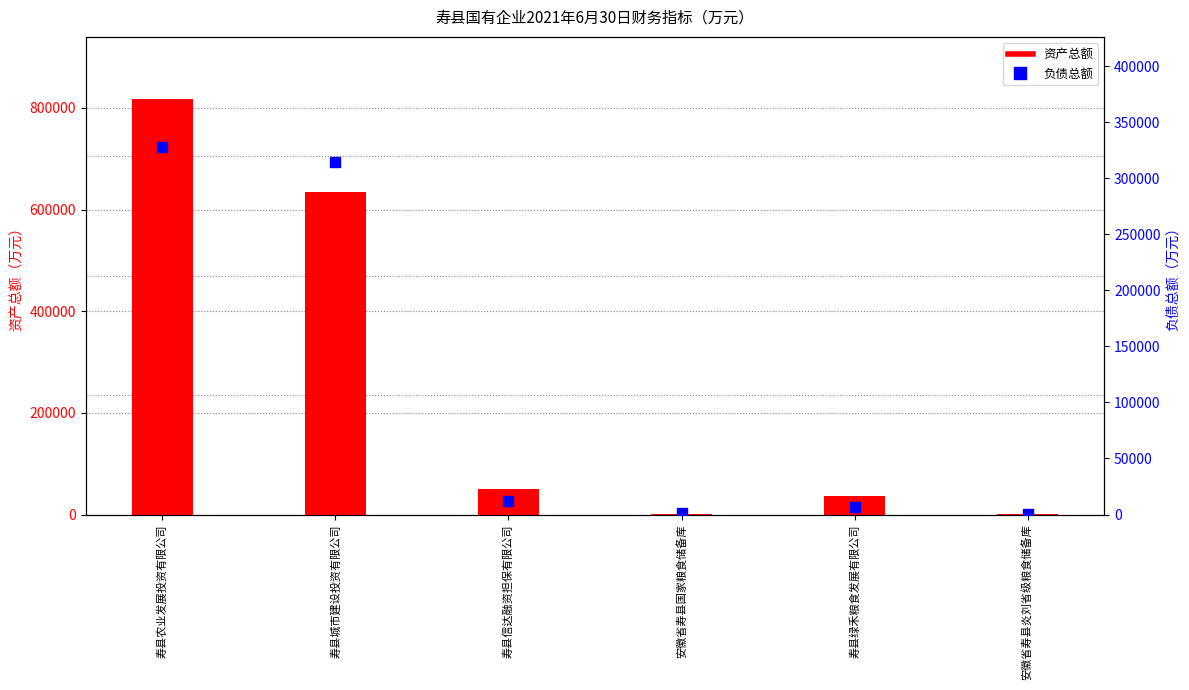

Which series has the largest total across all categories?

资产总额